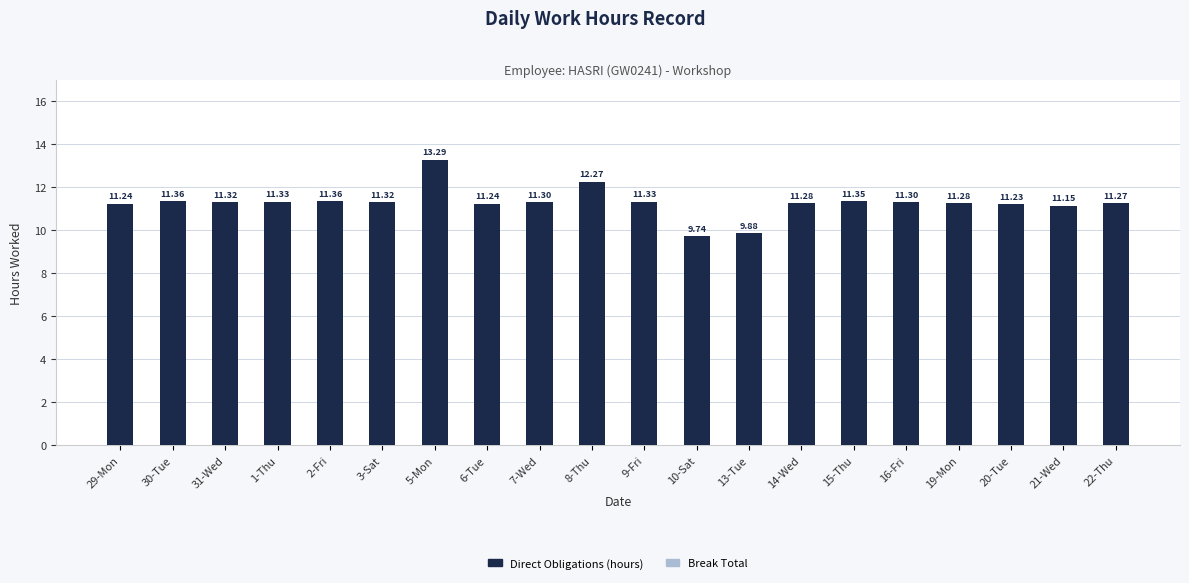

What is the change in value from 13-Tue to 15-Thu?

+1.5